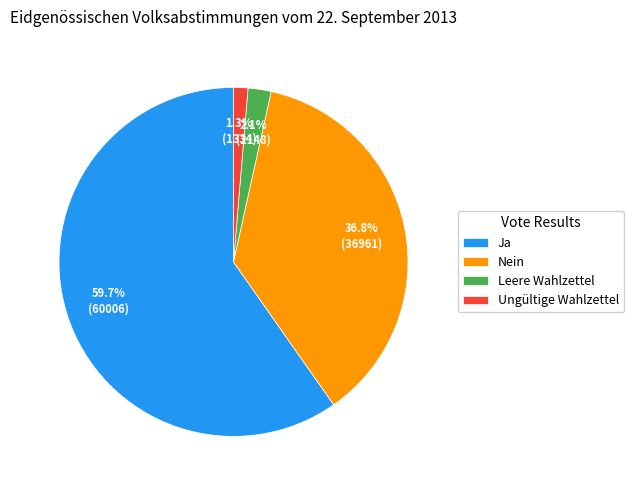

To the nearest percent, what is the average slice percentage?

25%